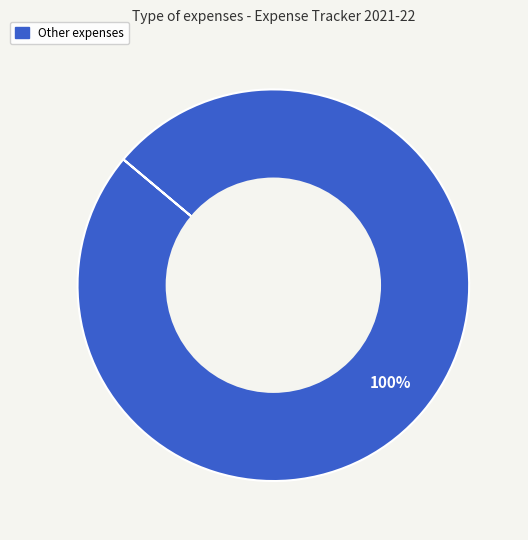

Is there any slice that represents more than half of the pie?

Yes